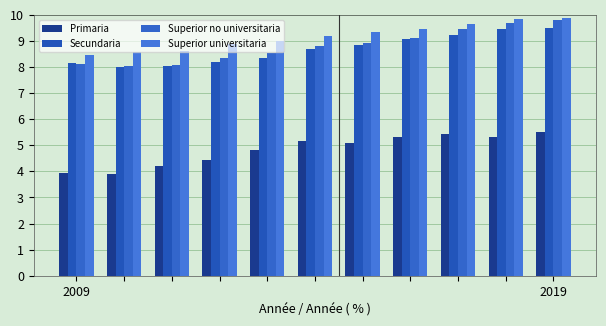

How many data points in Primaria are above 5?

6